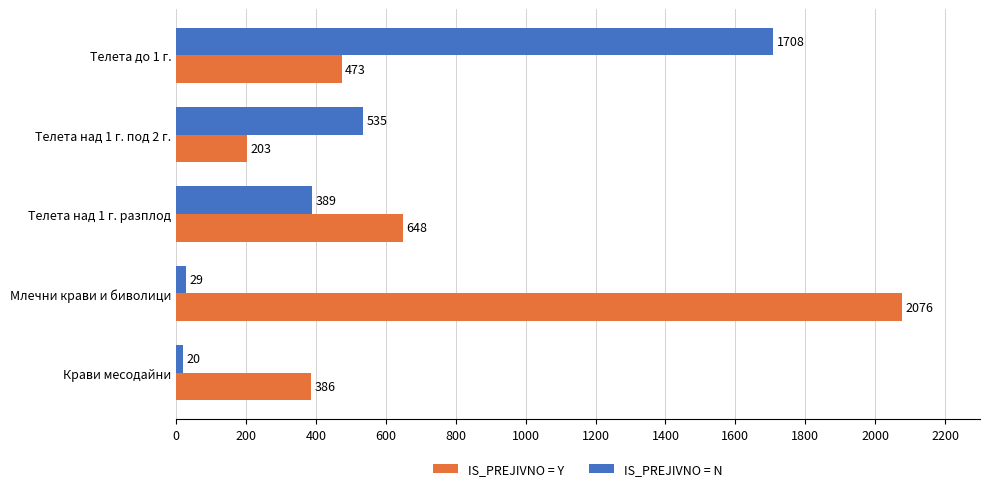

List the series in order of their overall mean, highest first.

IS_PREJIVNO = Y, IS_PREJIVNO = N